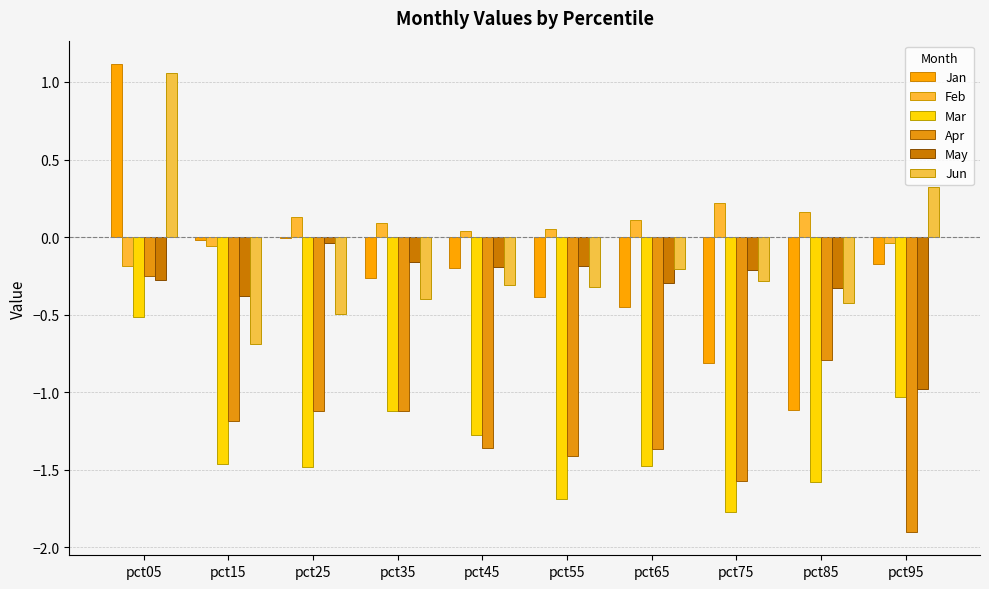

Reading left to right, transcribe all the data shown in this chart.

Jan: pct05=1.1	pct15=-0.0	pct25=-0.0	pct35=-0.3	pct45=-0.2	pct55=-0.4	pct65=-0.5	pct75=-0.8	pct85=-1.1	pct95=-0.2
Feb: pct05=-0.2	pct15=-0.1	pct25=0.1	pct35=0.1	pct45=0.0	pct55=0.1	pct65=0.1	pct75=0.2	pct85=0.2	pct95=-0.0
Mar: pct05=-0.5	pct15=-1.5	pct25=-1.5	pct35=-1.1	pct45=-1.3	pct55=-1.7	pct65=-1.5	pct75=-1.8	pct85=-1.6	pct95=-1.0
Apr: pct05=-0.3	pct15=-1.2	pct25=-1.1	pct35=-1.1	pct45=-1.4	pct55=-1.4	pct65=-1.4	pct75=-1.6	pct85=-0.8	pct95=-1.9
May: pct05=-0.3	pct15=-0.4	pct25=-0.0	pct35=-0.2	pct45=-0.2	pct55=-0.2	pct65=-0.3	pct75=-0.2	pct85=-0.3	pct95=-1.0
Jun: pct05=1.1	pct15=-0.7	pct25=-0.5	pct35=-0.4	pct45=-0.3	pct55=-0.3	pct65=-0.2	pct75=-0.3	pct85=-0.4	pct95=0.3